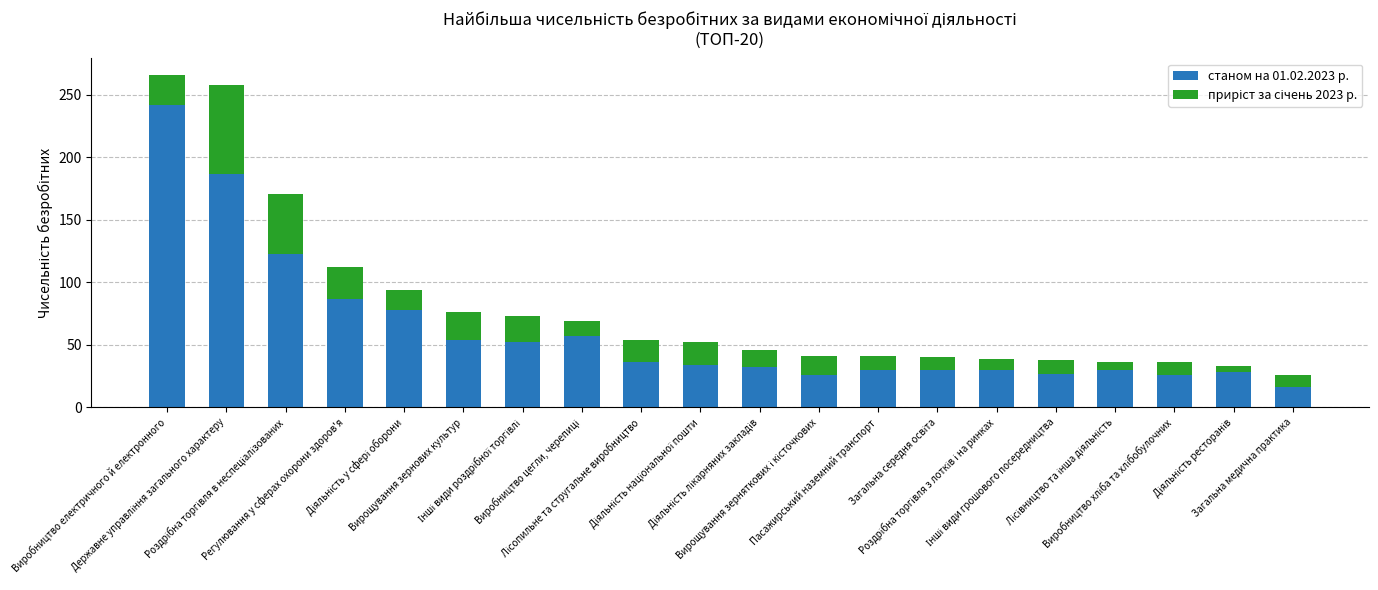

What is the average value of the станом на 01.02.2023 р. series?

61